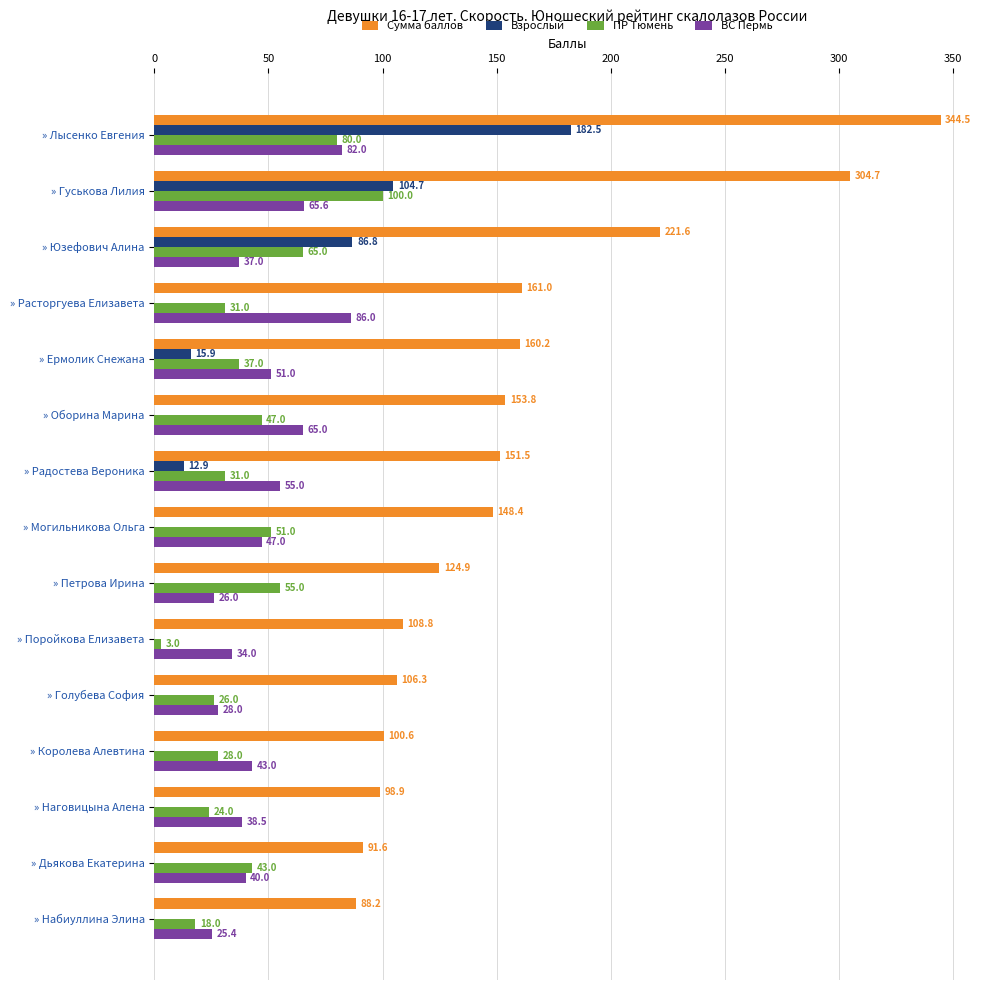

The value of Взрослый at » Голубева София is 86.0. True or false?

False